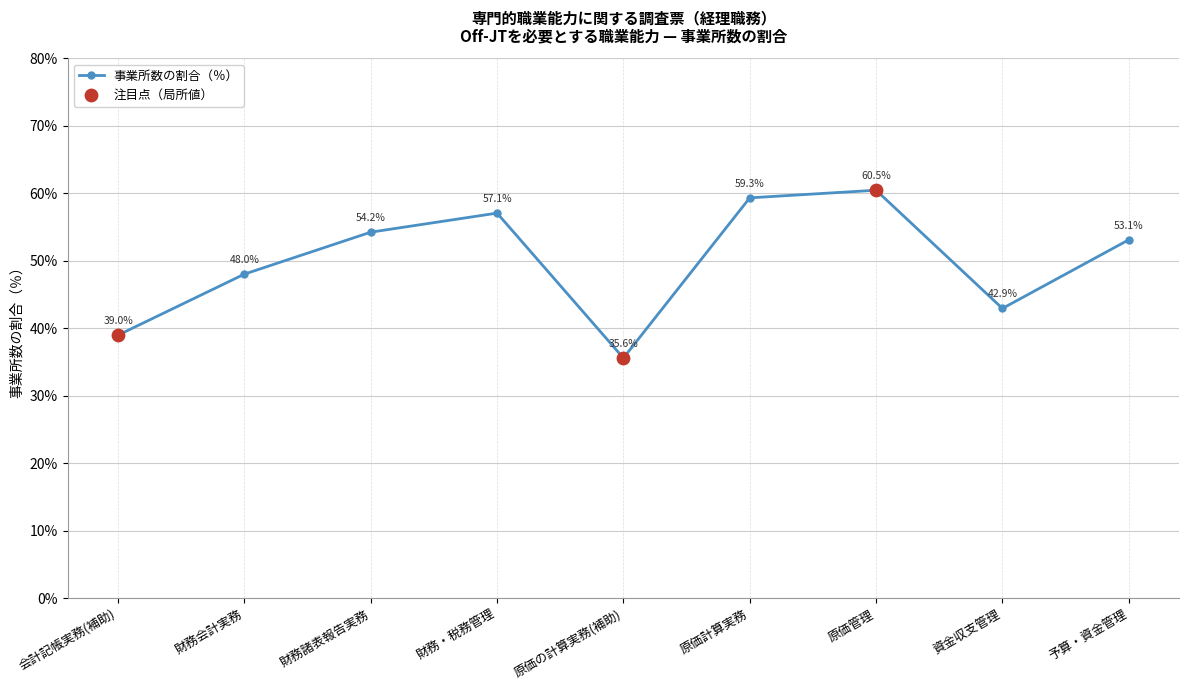

What is the change in value from 原価の計算実務(補助) to 資金収支管理?

+7.3